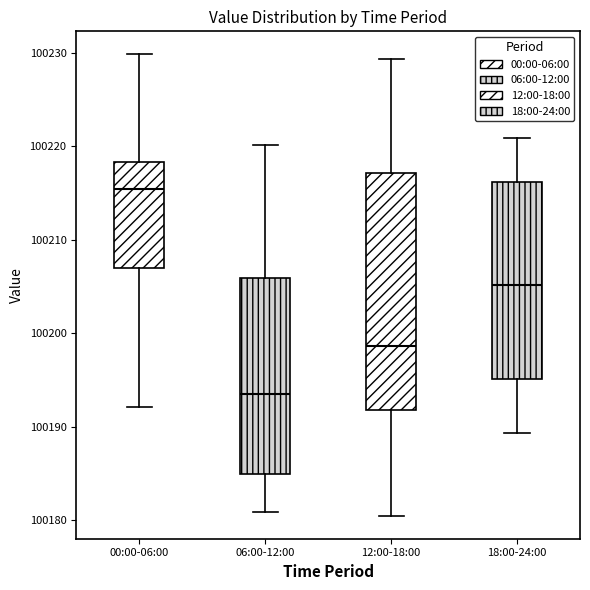

Where is the lower edge of the box for 18:00-24:00 on the y-axis? The values are not printed on the chart, so give them approximately, as read against the axis.

100195